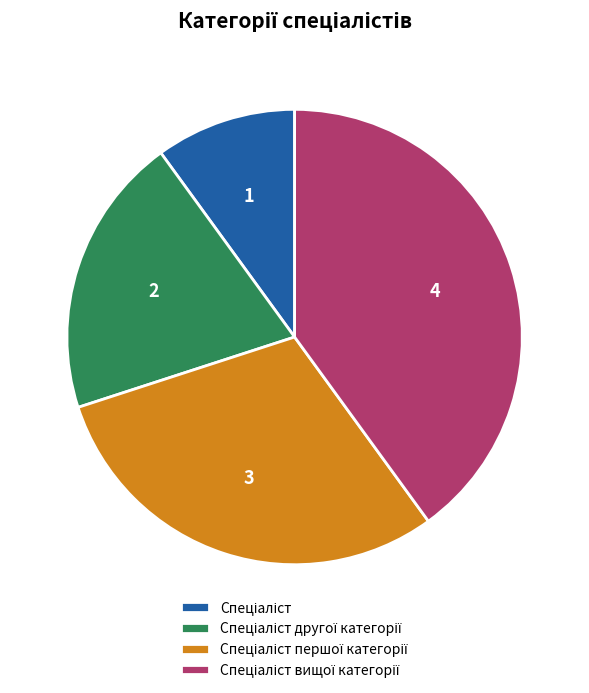

Is there a majority slice in this chart?

No